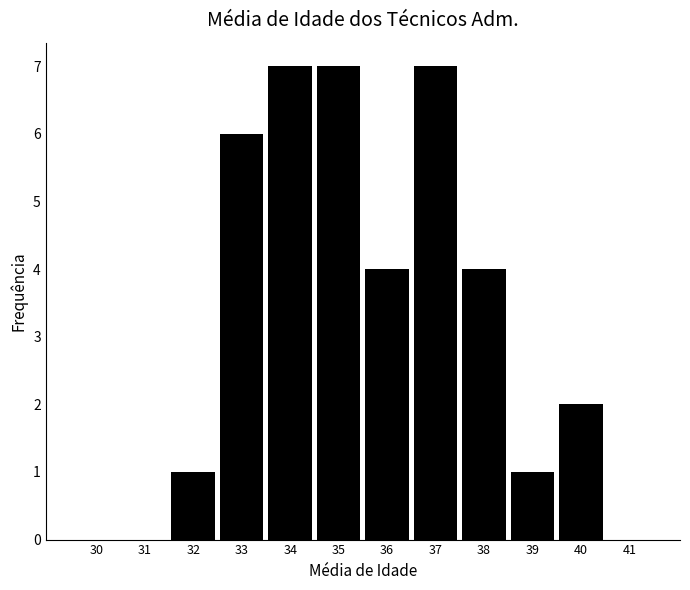

Reading right to left, transcribe all the data shown in this chart.

41=0	40=2	39=1	38=4	37=7	36=4	35=7	34=7	33=6	32=1	31=0	30=0